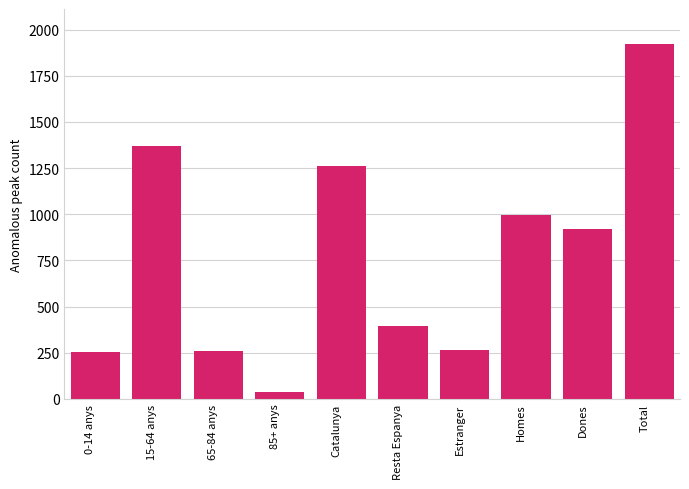

Where does the data first go above 922?

15-64 anys